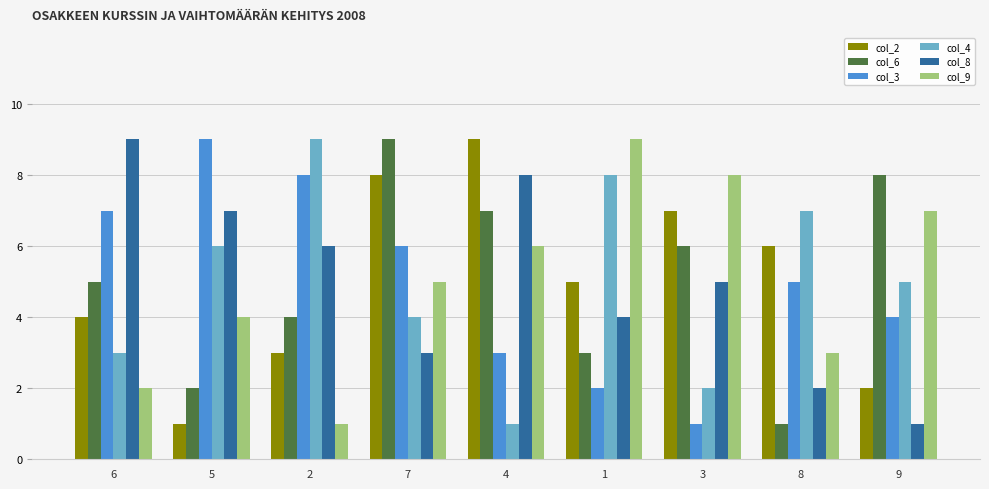

Are the bars horizontal?

No